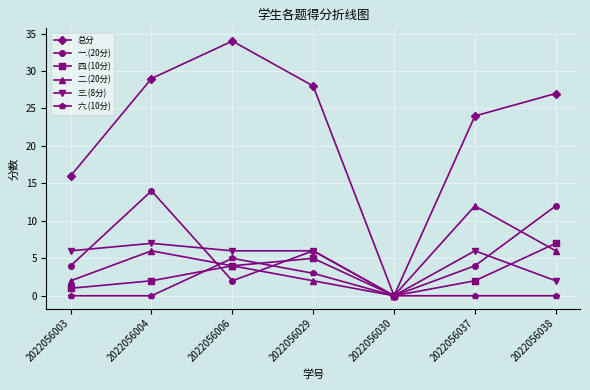

Which category has the lowest value in the 二.(20分) series?

2022056030